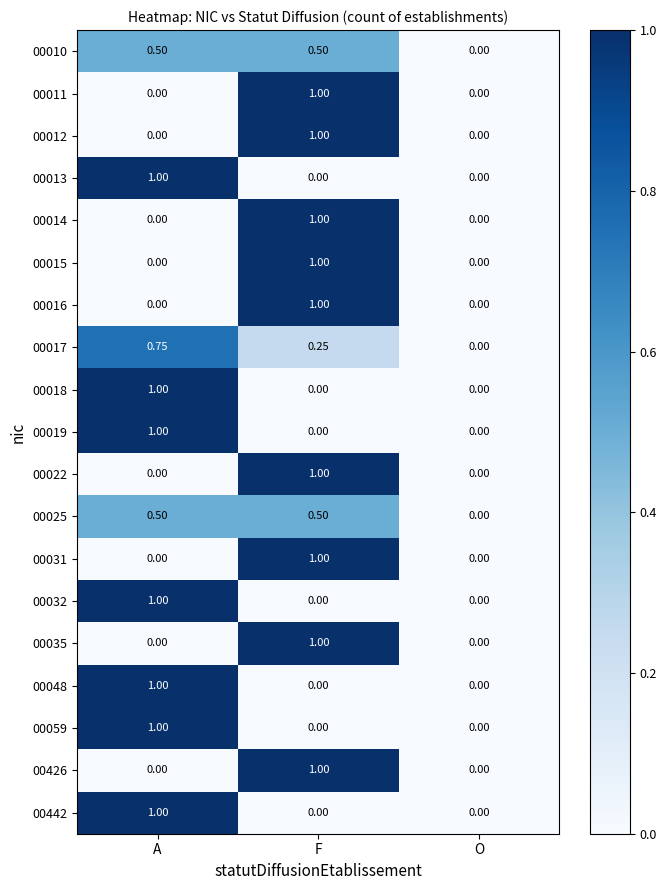

At which label does 00018 reach its peak?

A